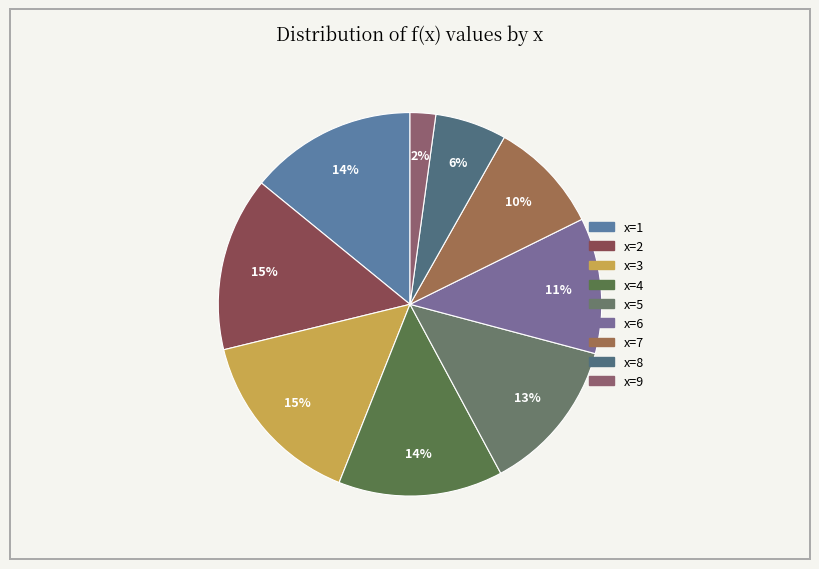

Does any single category account for the majority?

No